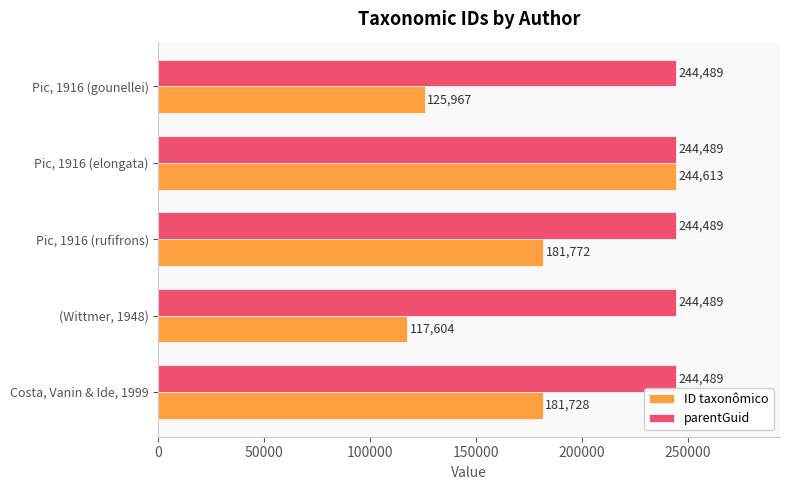

The parentGuid series shows 244489 at Costa, Vanin & Ide, 1999. True or false?

True